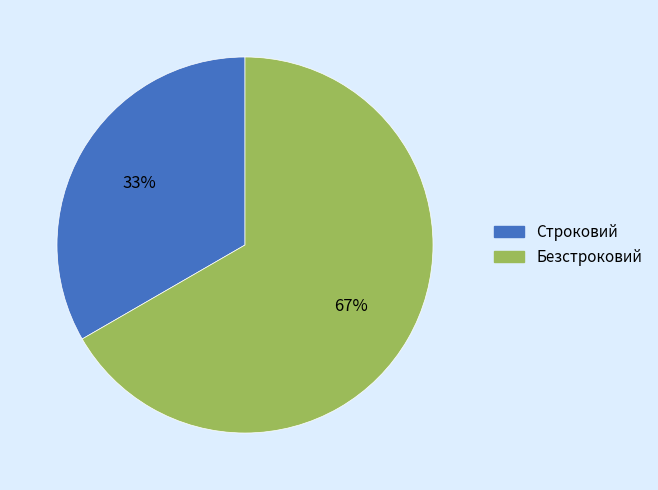

Is it true that Строковий is 33% of the pie?

True